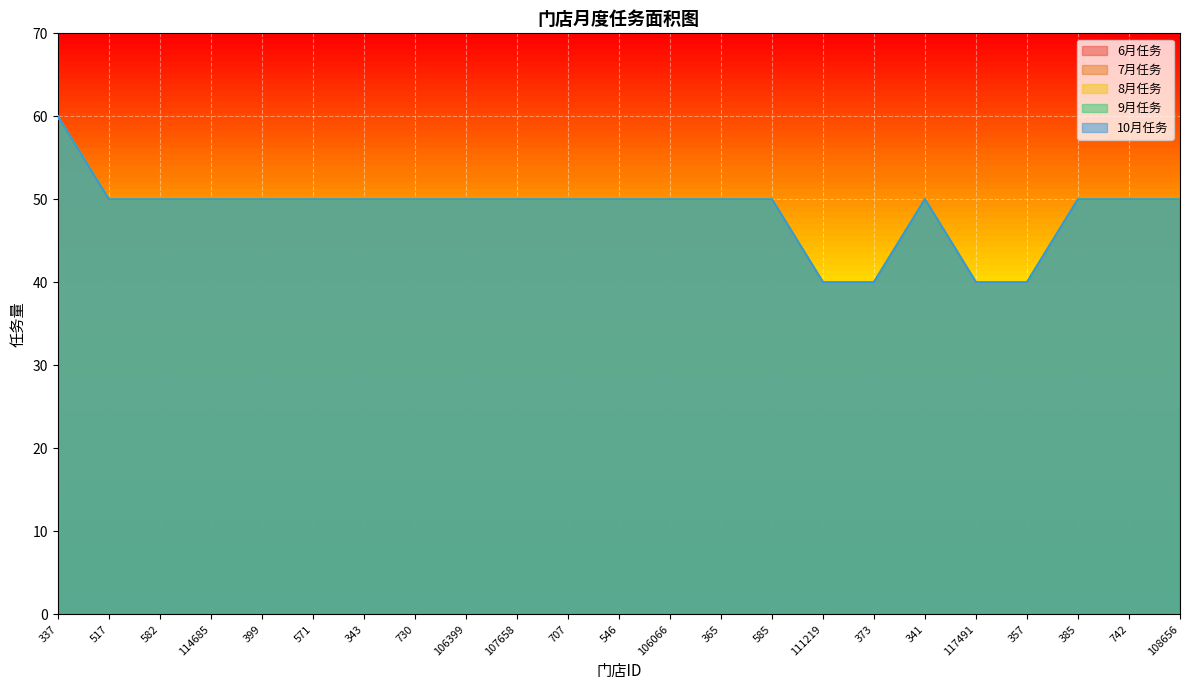

What is the difference between the second highest and minimum values in the 7月任务 series?

10